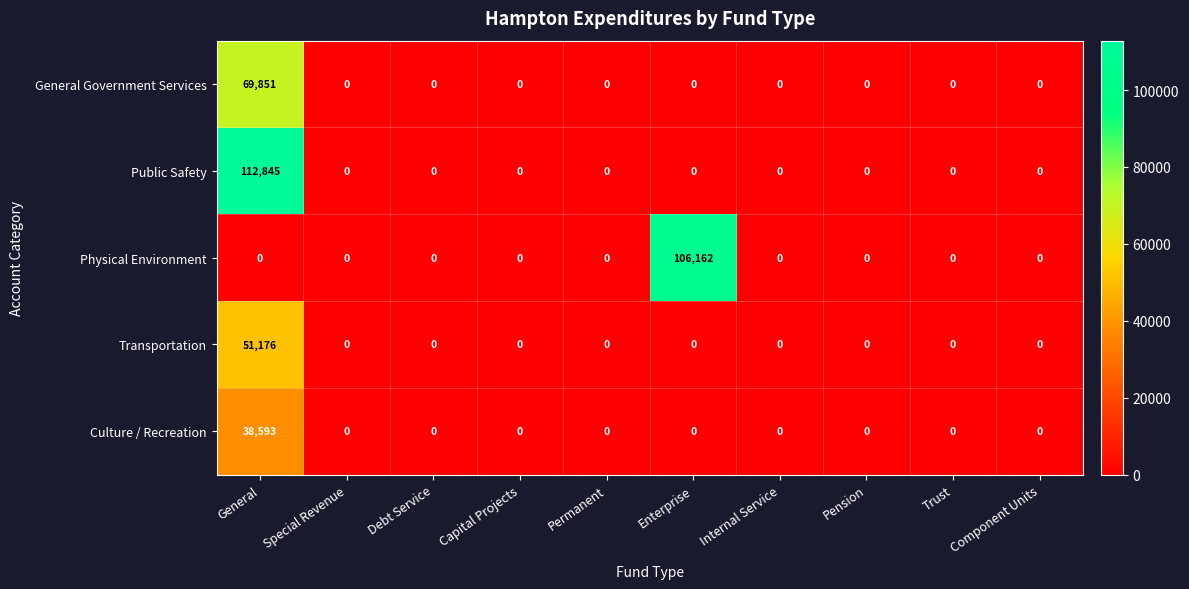

The value of Public Safety at Pension is 0. True or false?

True